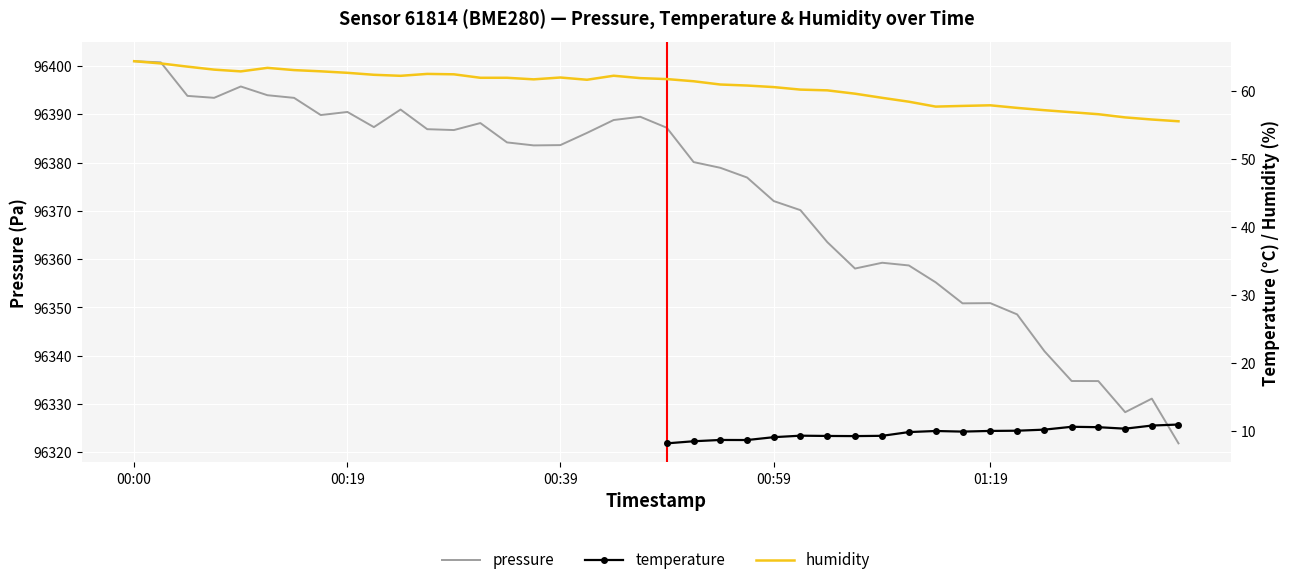

The pressure series shows 141054.8 at 00:19. True or false?

False